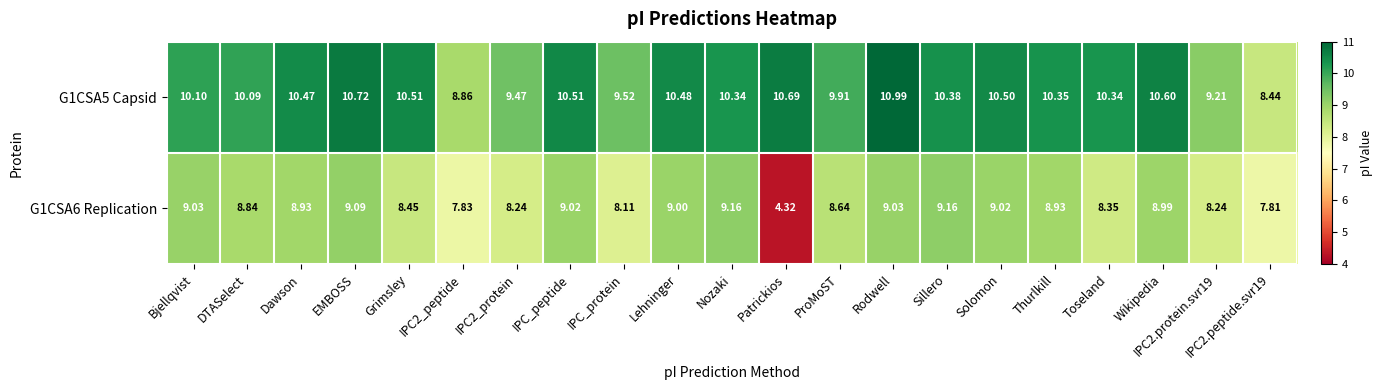

Where does the G1CSA5 Capsid series first go above 10?

Bjellqvist